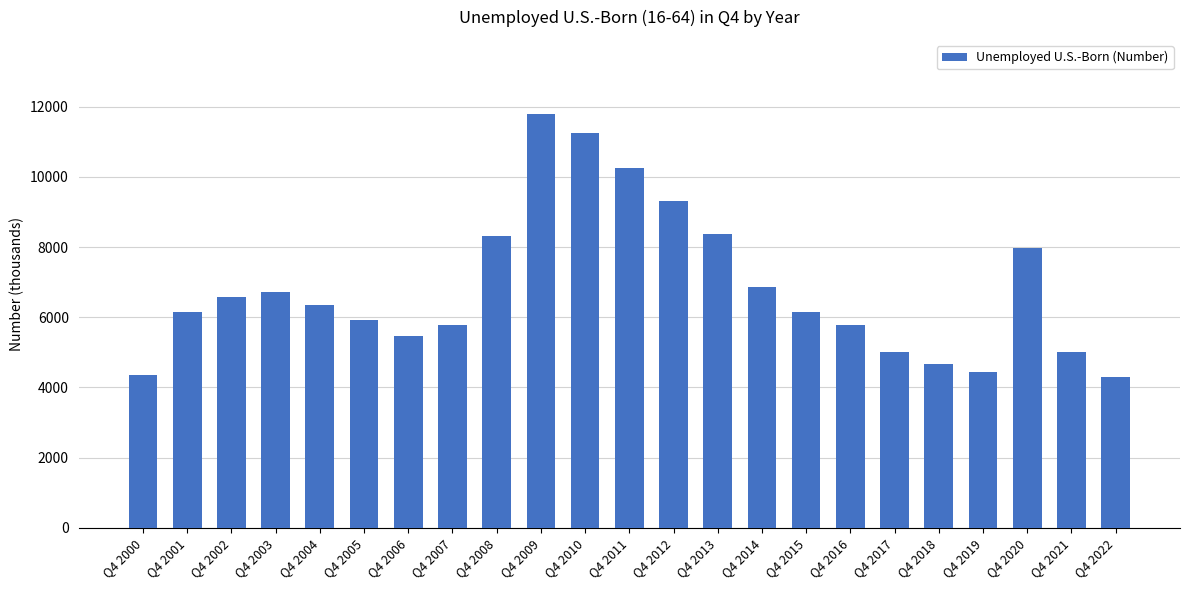

The value at Q4 2011 is 10242.9. True or false?

True